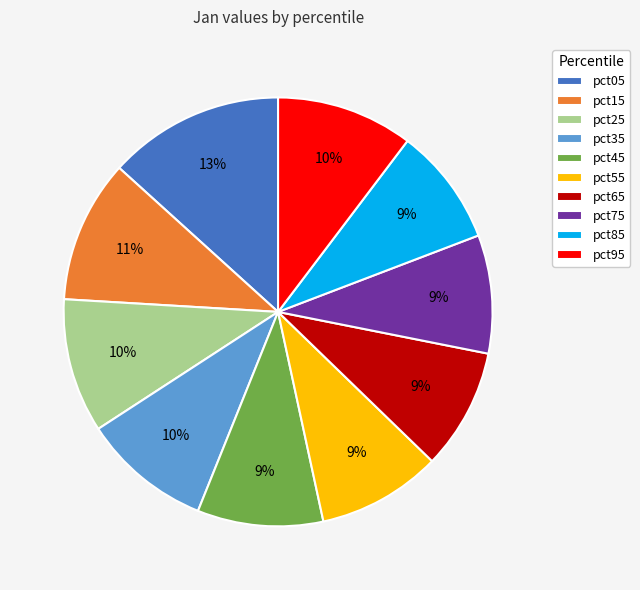

What is the largest slice in the pie chart?

pct05